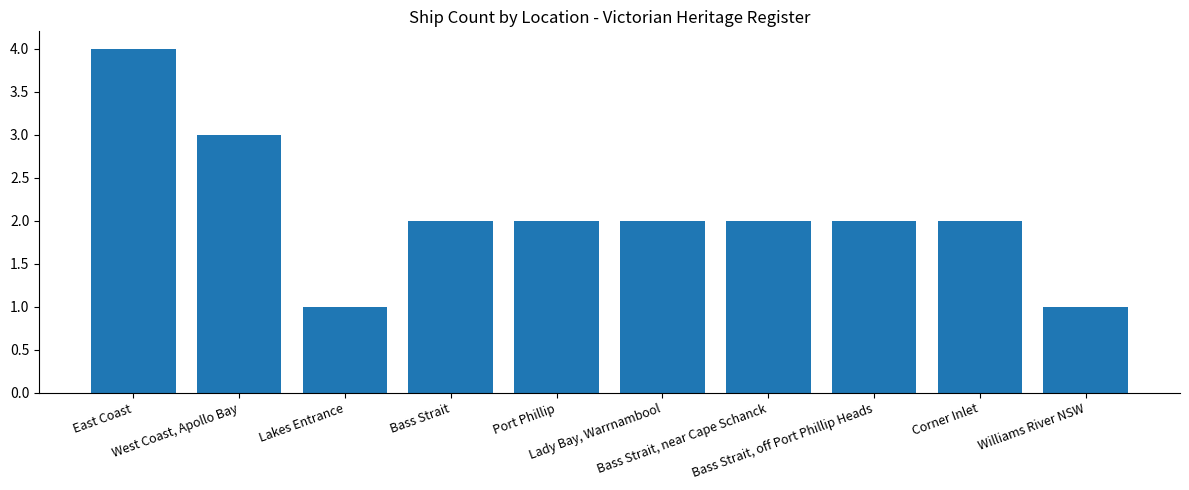

What is the approximate value at Bass Strait, off Port Phillip Heads?

2